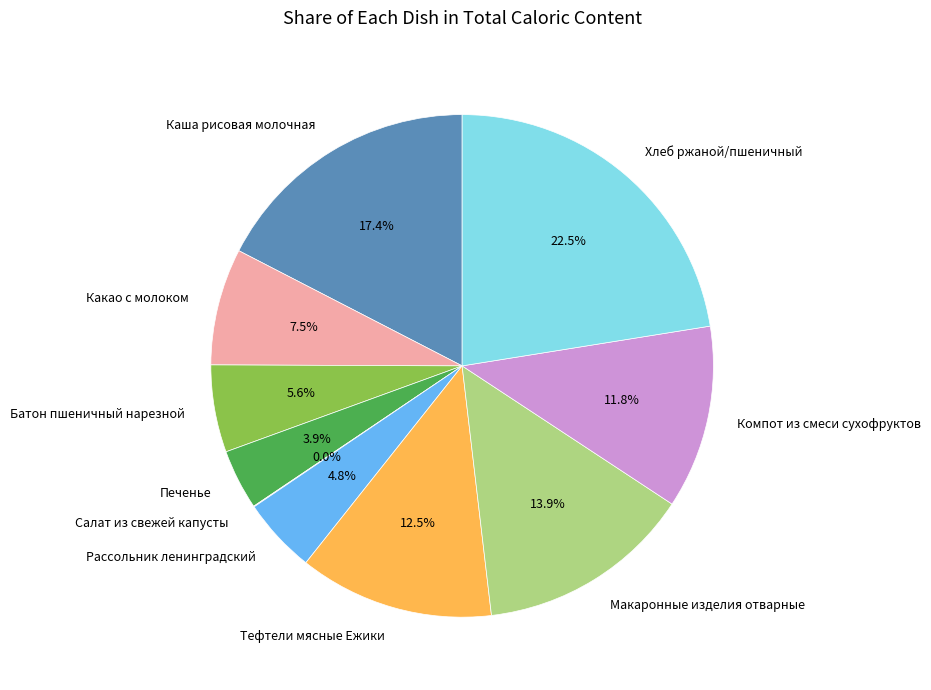

Is there a majority slice in this chart?

No